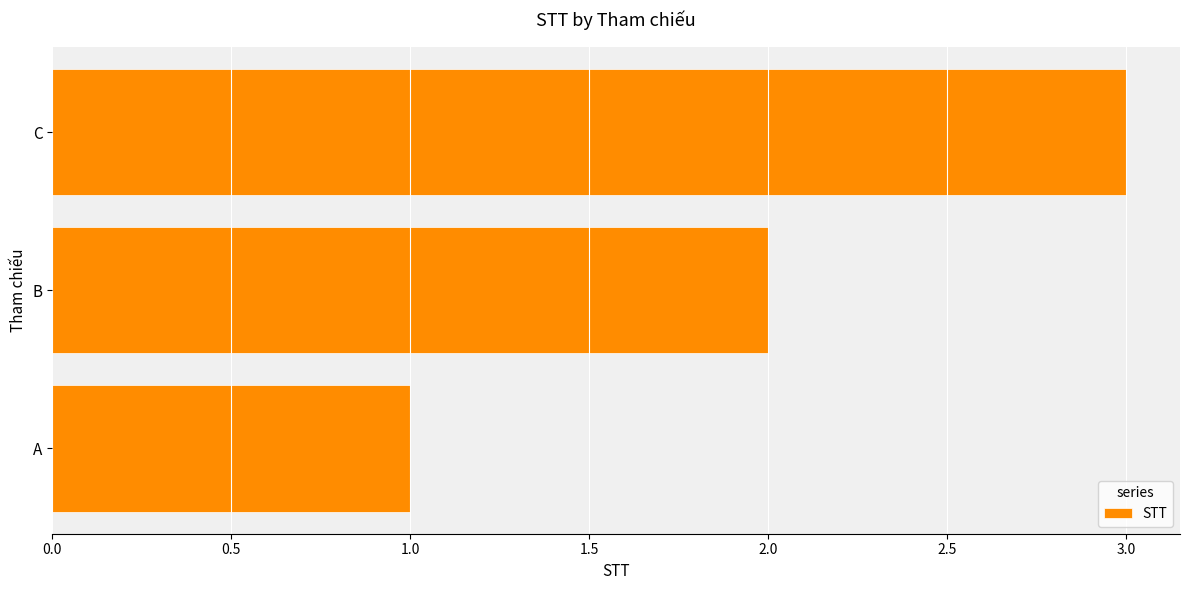

Does the chart contain stacked bars?

No